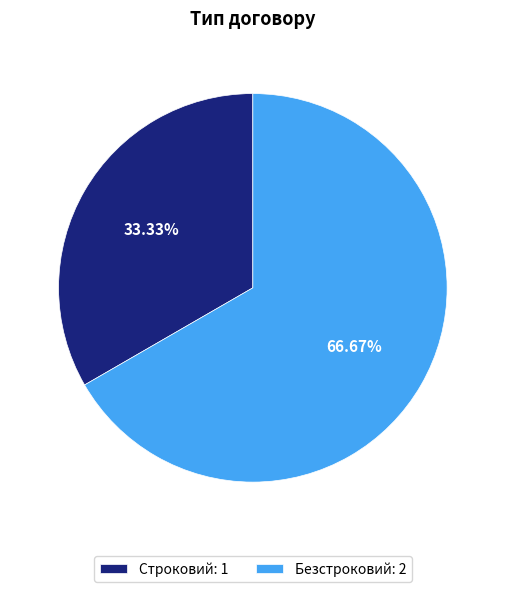

To the nearest percent, what is the difference between the largest and smallest slice percentages?

33%